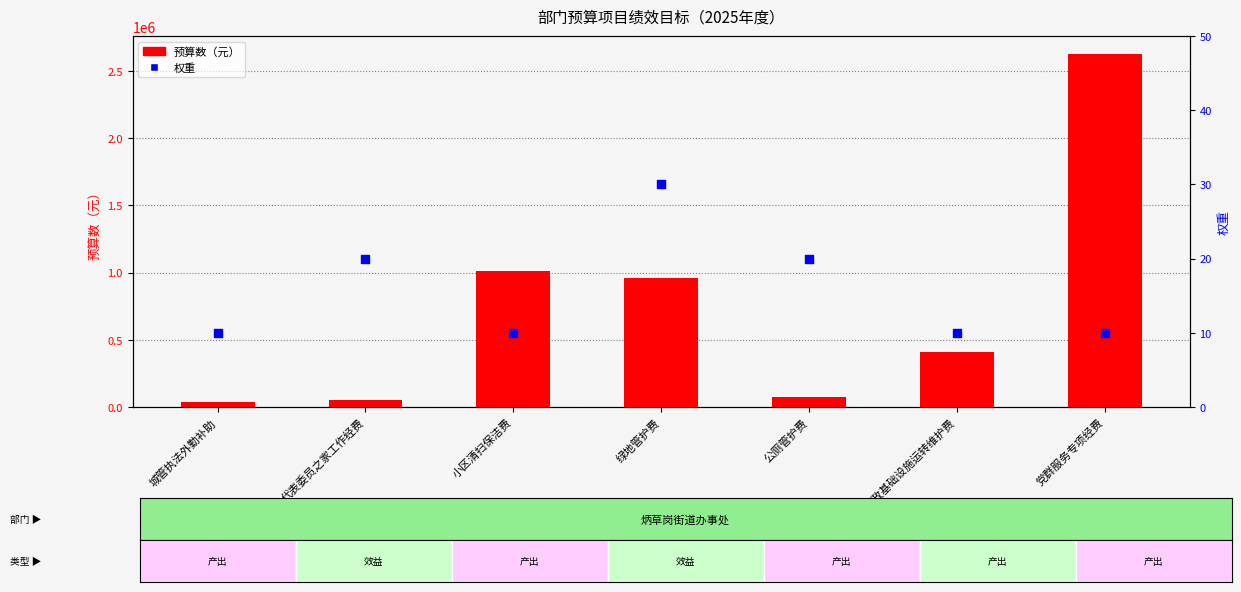

Which series has the widest spread of Y values?

预算数（元）